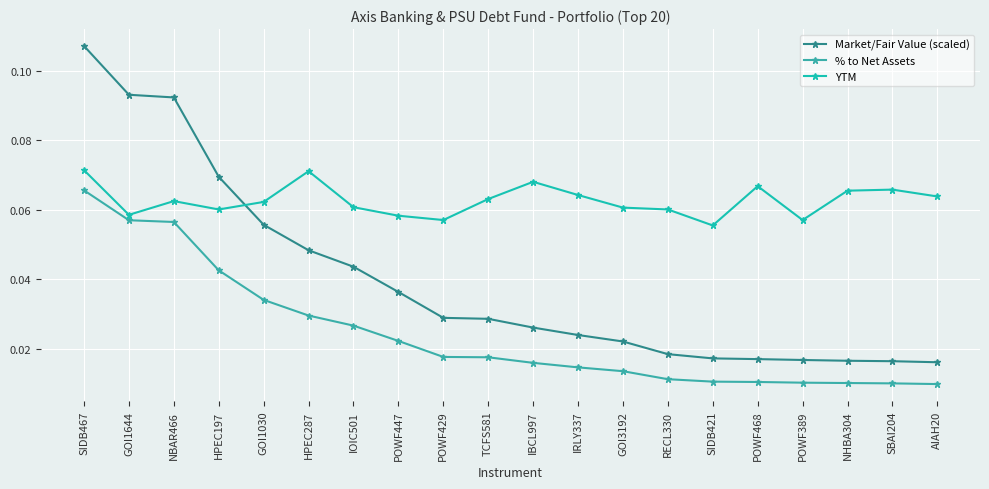

What is the sum of all % to Net Assets values?

0.5